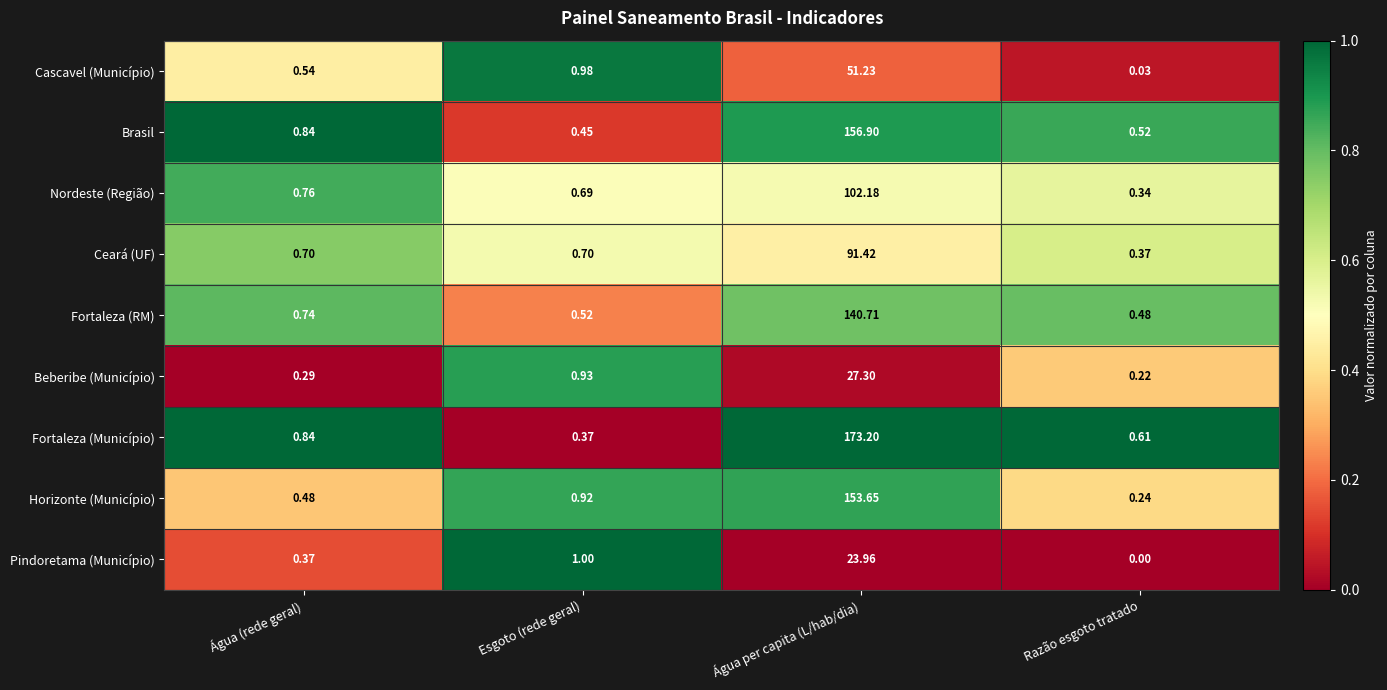

List the labels in order of Pindoretama (Município) value, largest first.

Água per capita (L/hab/dia), Esgoto (rede geral), Água (rede geral), Razão esgoto tratado